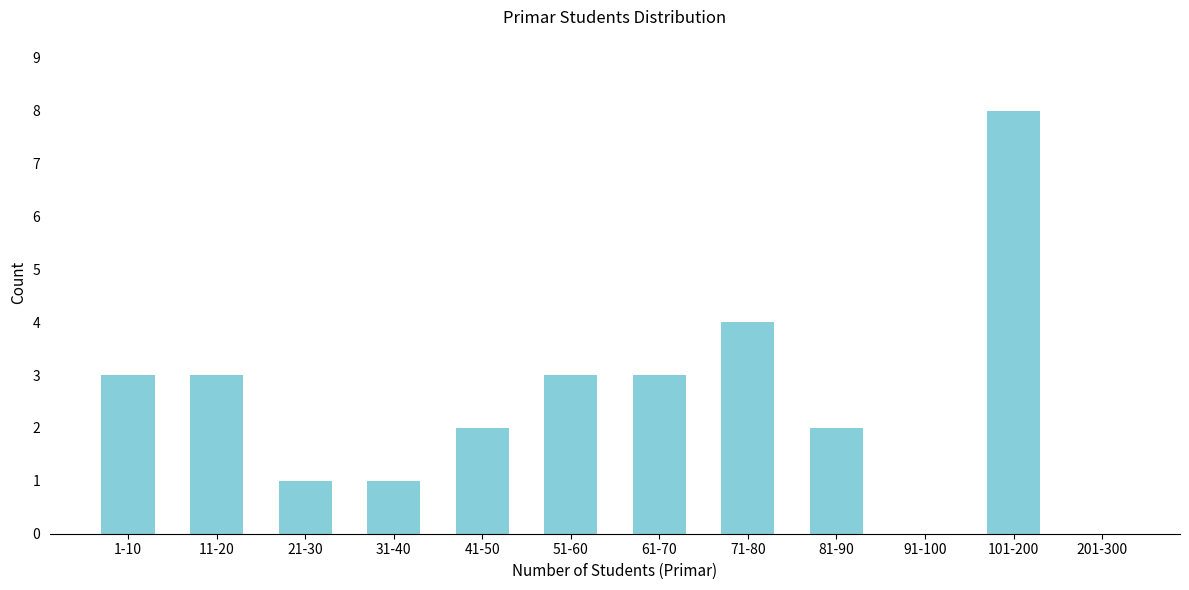

Reading left to right, what are all the values shown in this chart?

1-10=3	11-20=3	21-30=1	31-40=1	41-50=2	51-60=3	61-70=3	71-80=4	81-90=2	91-100=0	101-200=8	201-300=0